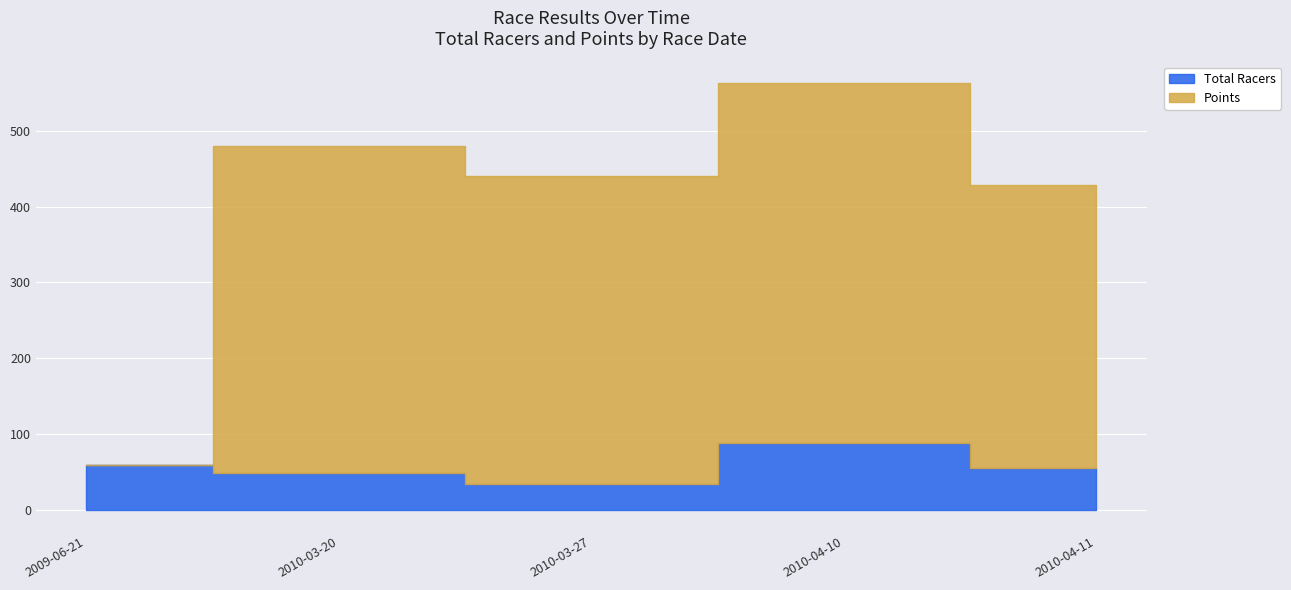

True or false: Total Racers has a value of 25.7 at 2010-04-11.

False